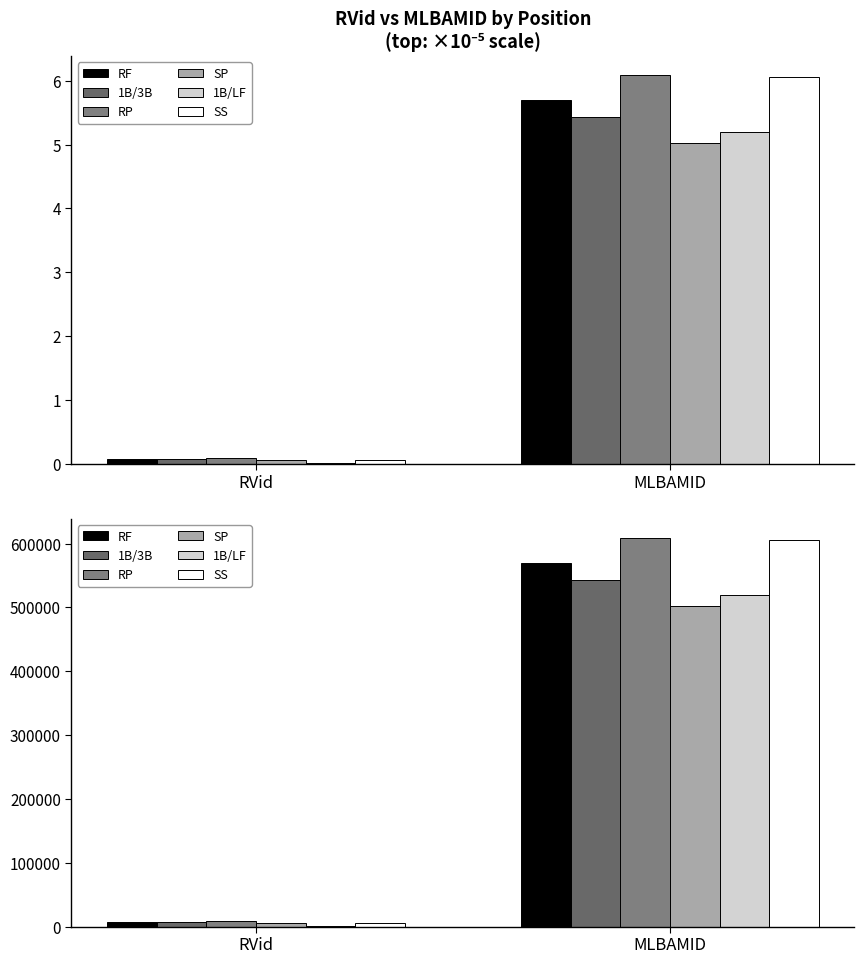

How many data points in RF are less than 570267?

1